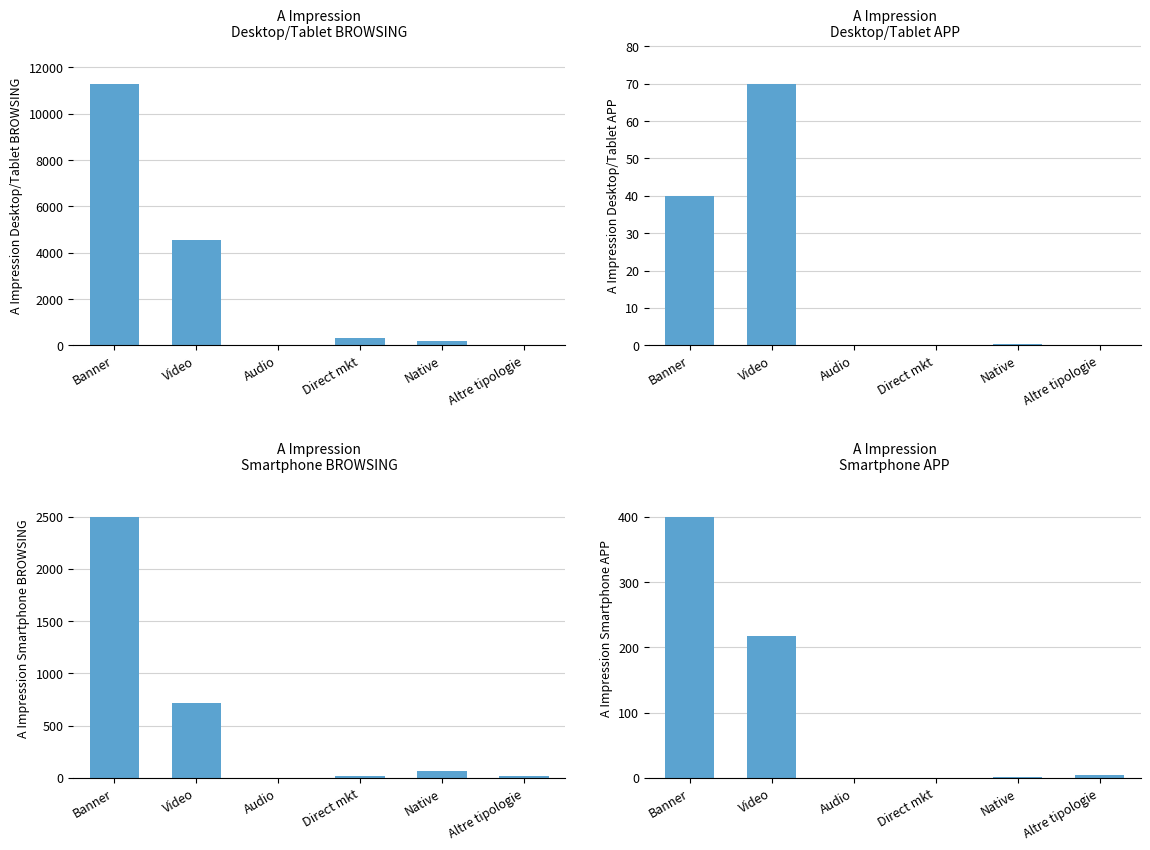

Rank the series by their maximum value, from highest to lowest.

A Impression
Desktop/Tablet BROWSING, A Impression
Smartphone BROWSING, A Impression
Smartphone APP, A Impression
Desktop/Tablet APP